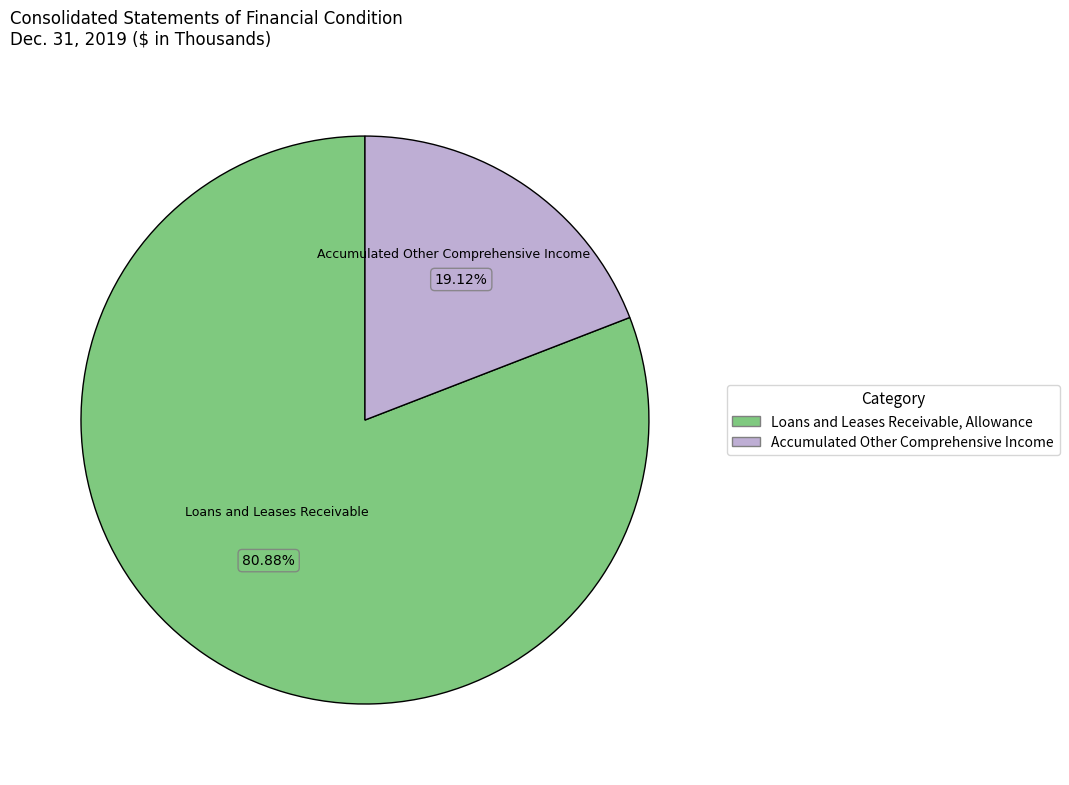

Rank the categories by value from lowest to highest.

Accumulated Other Comprehensive Income, Loans and Leases Receivable, Allowance